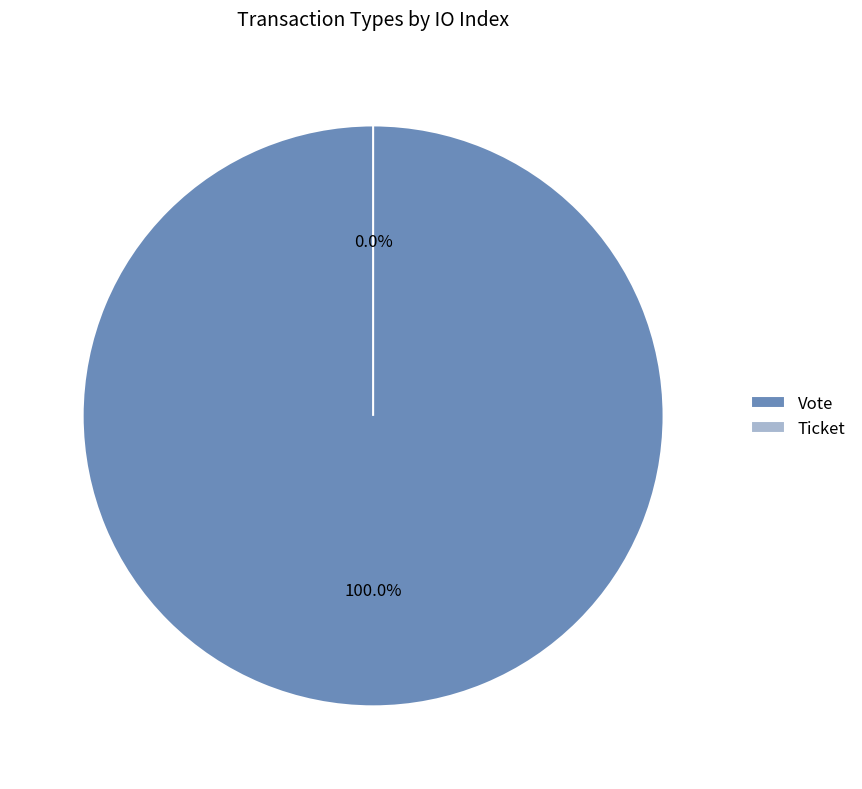

The Ticket slice represents 1% of the pie. True or false?

False